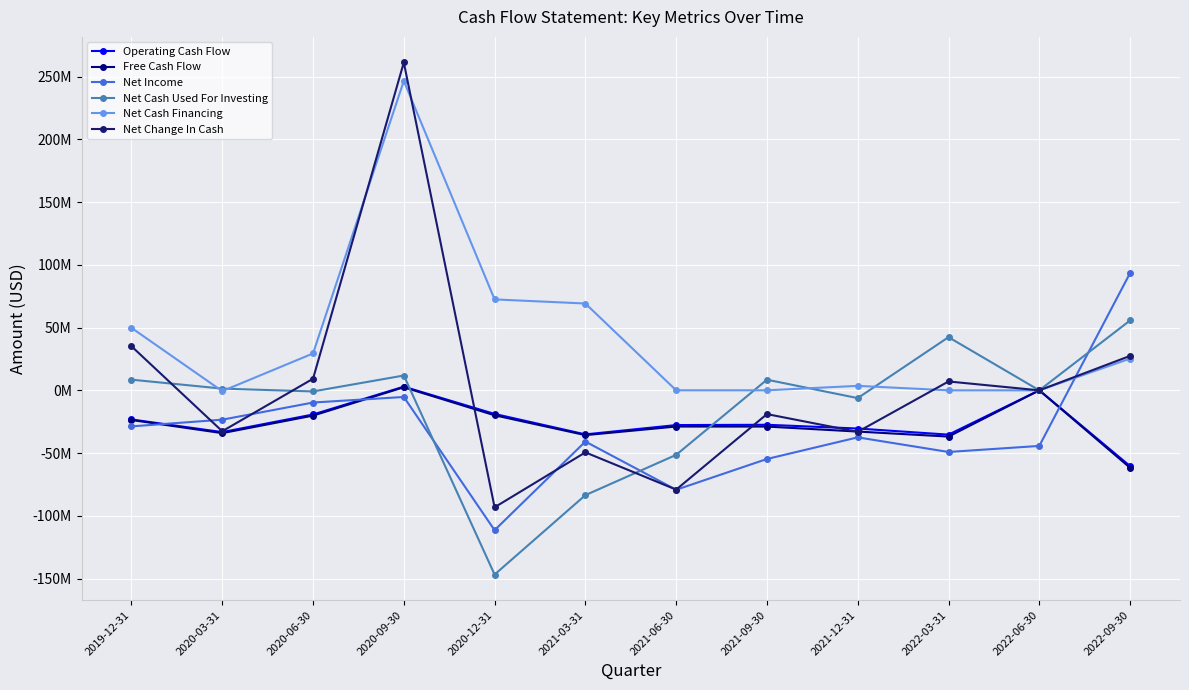

True or false: Net Income has more than 0 interior local peaks.

True